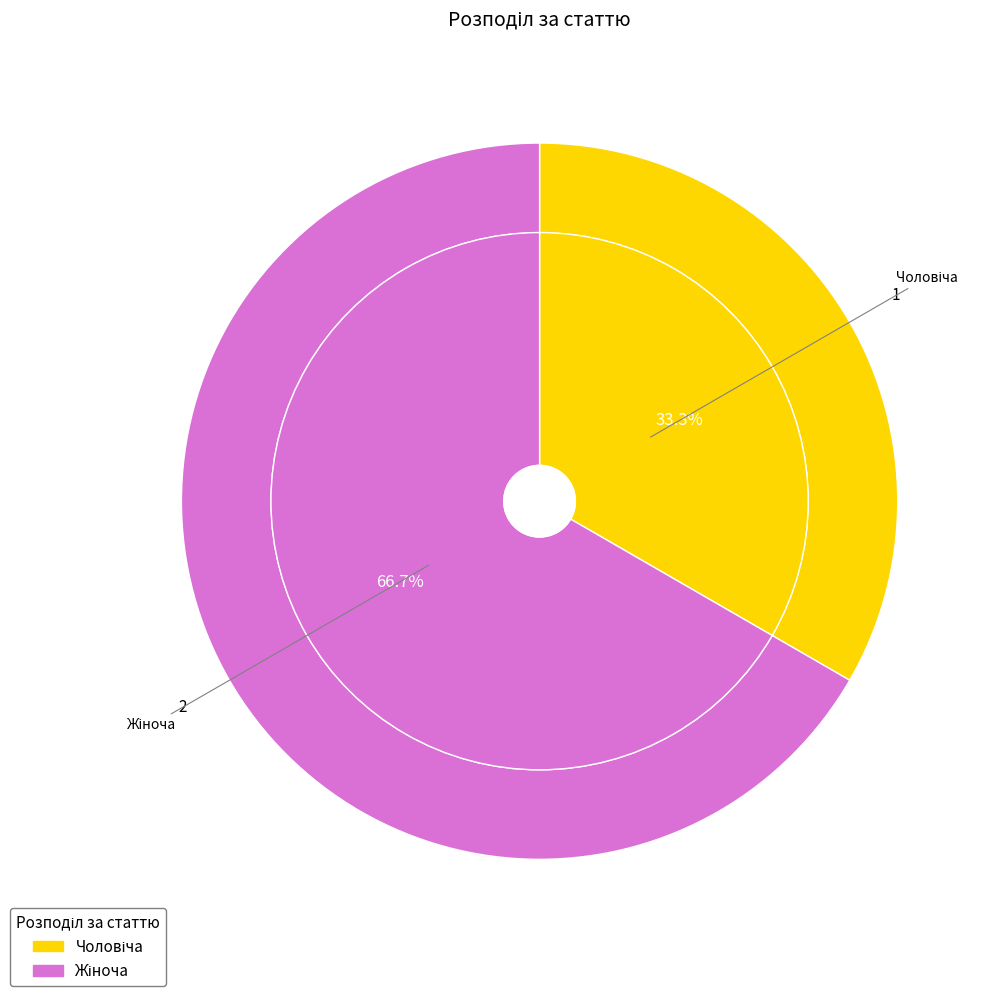

What is the change in value from Чоловіча to Жіноча?

+1